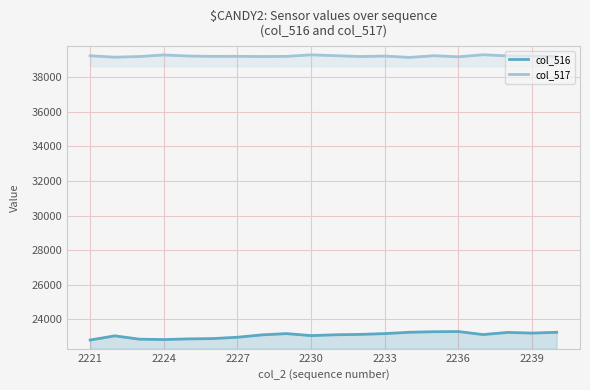

How many series are shown in this chart?

2